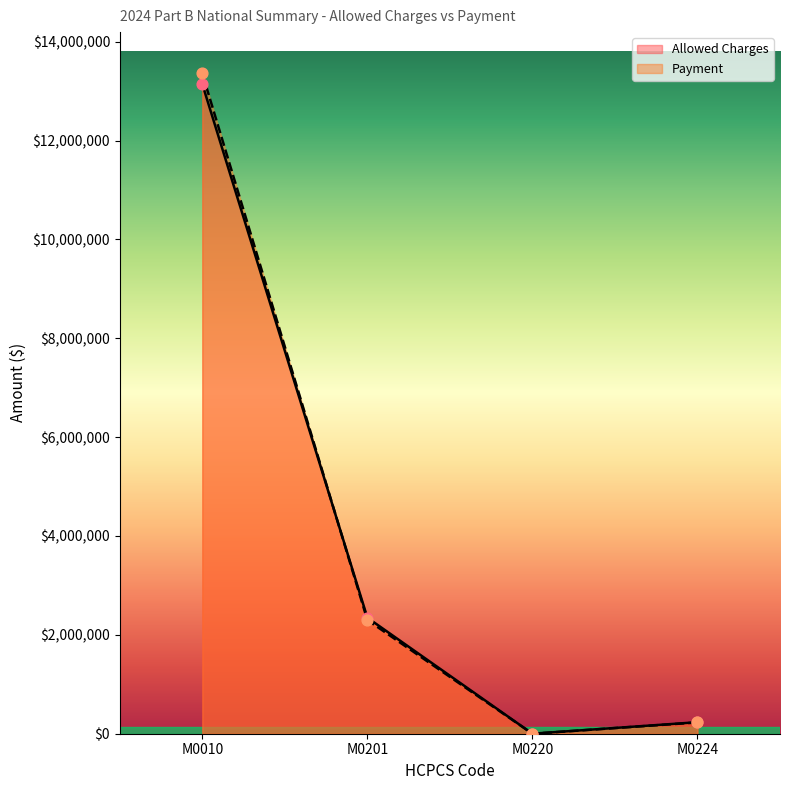

Which series contains the lowest Y value?

Payment